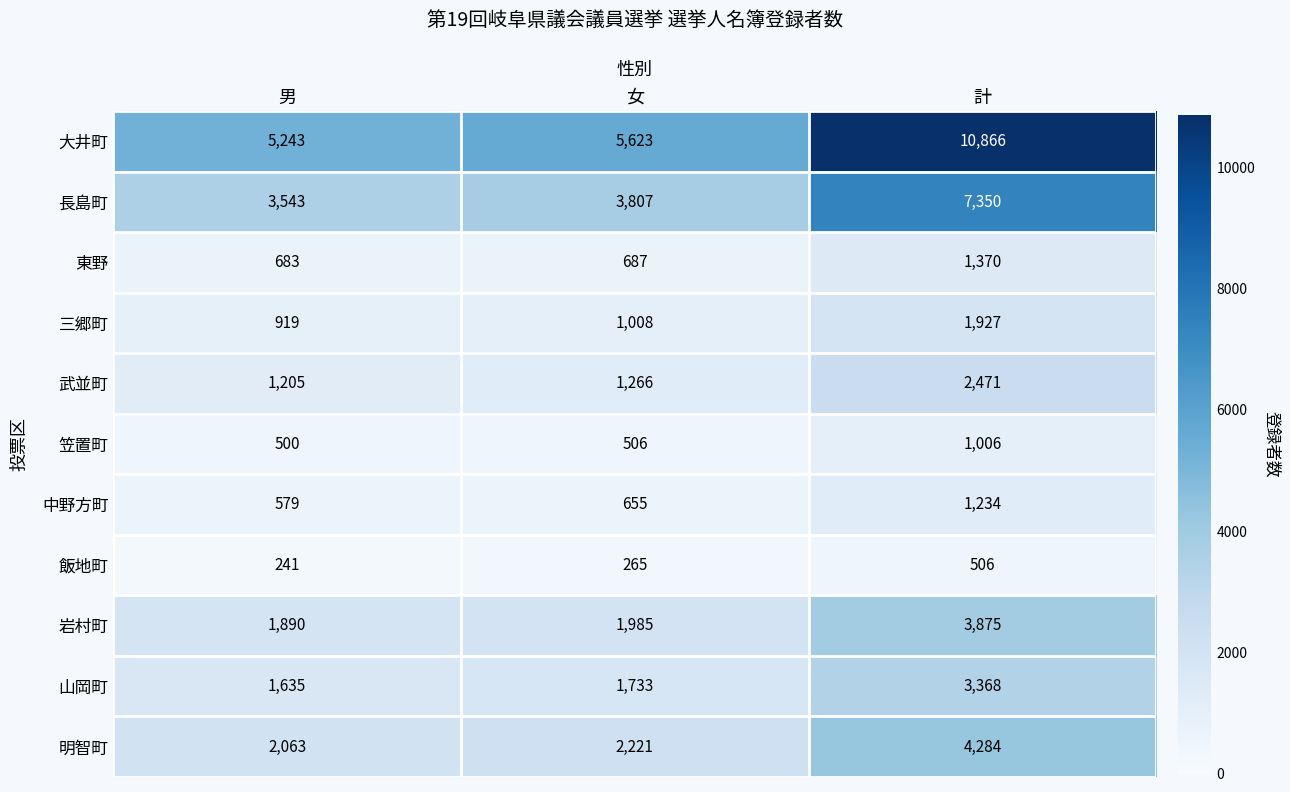

Which series has the largest total across all categories?

大井町